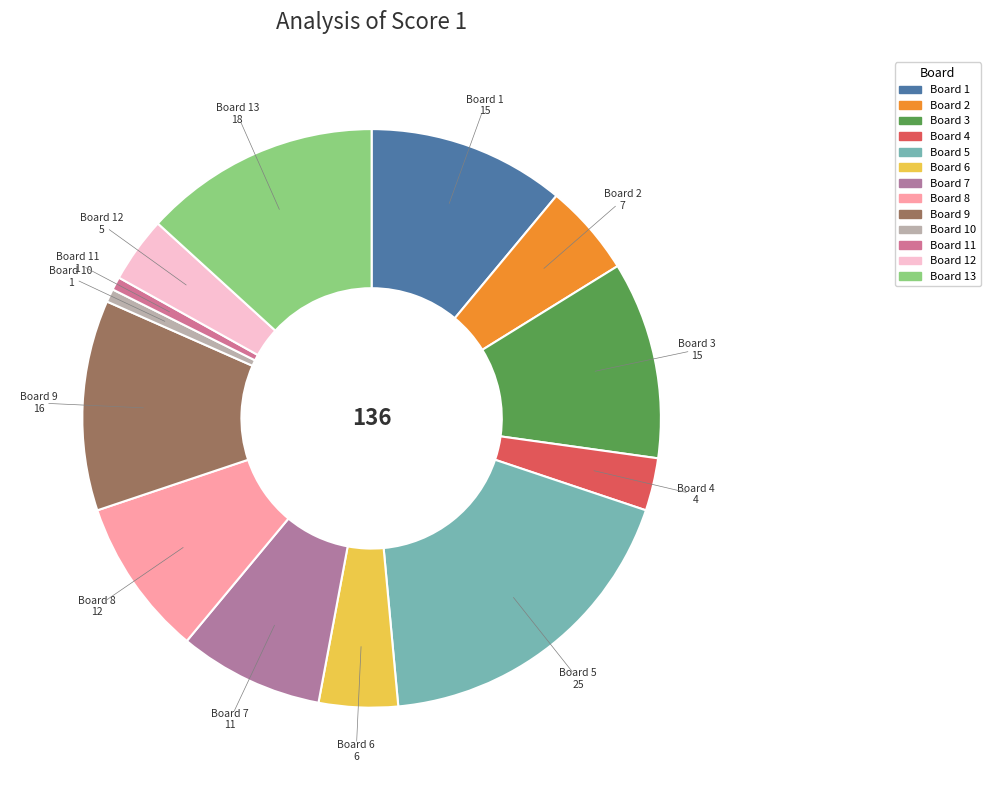

How many segments does this pie chart have?

13